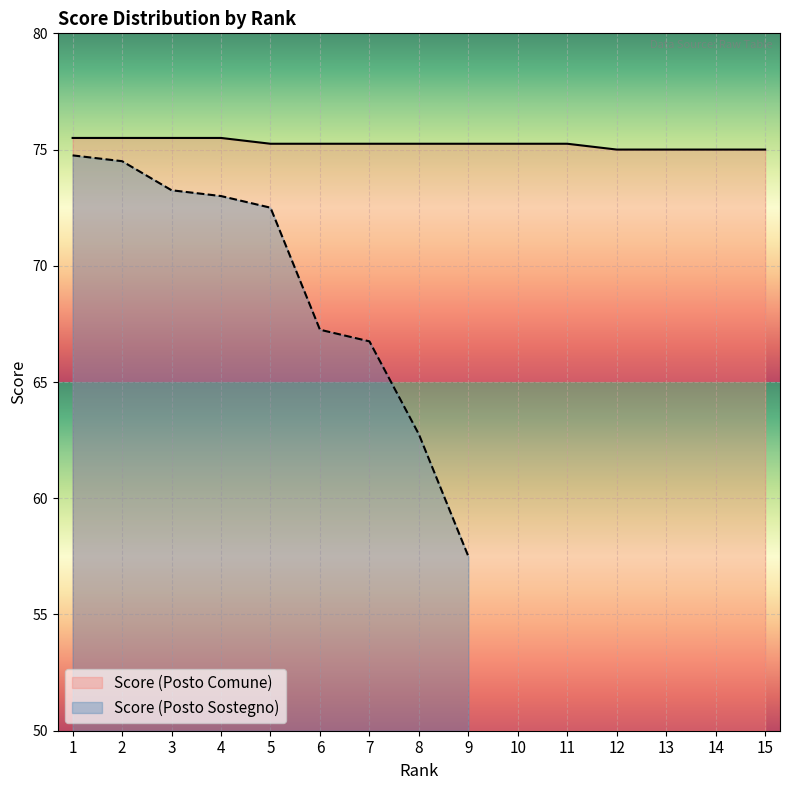

What is the lowest value of the Score (Posto Comune) series?

75.0